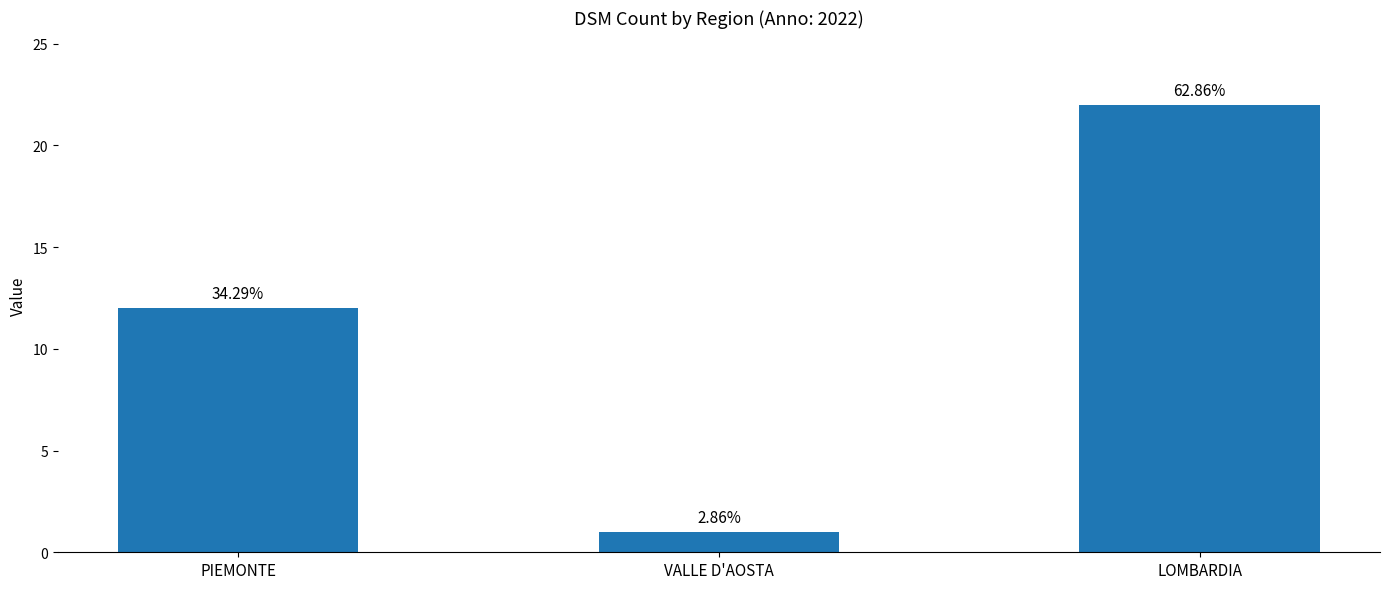

How many bars are there in total?

3